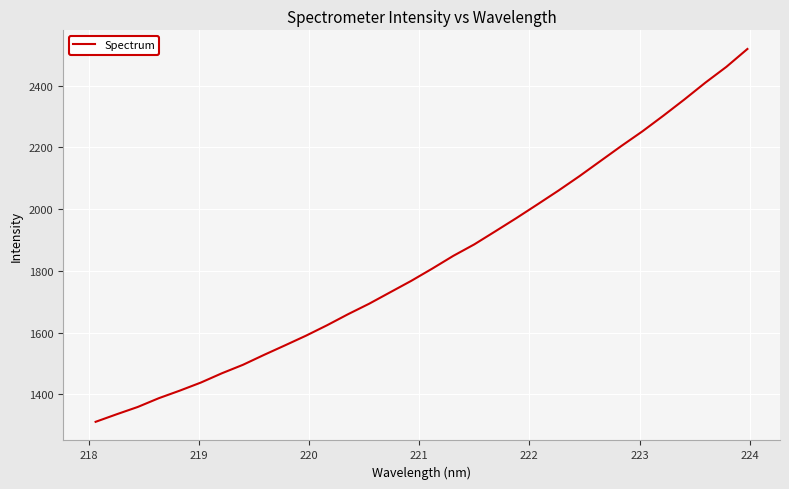

What is the difference between the maximum and minimum values?

1208.0